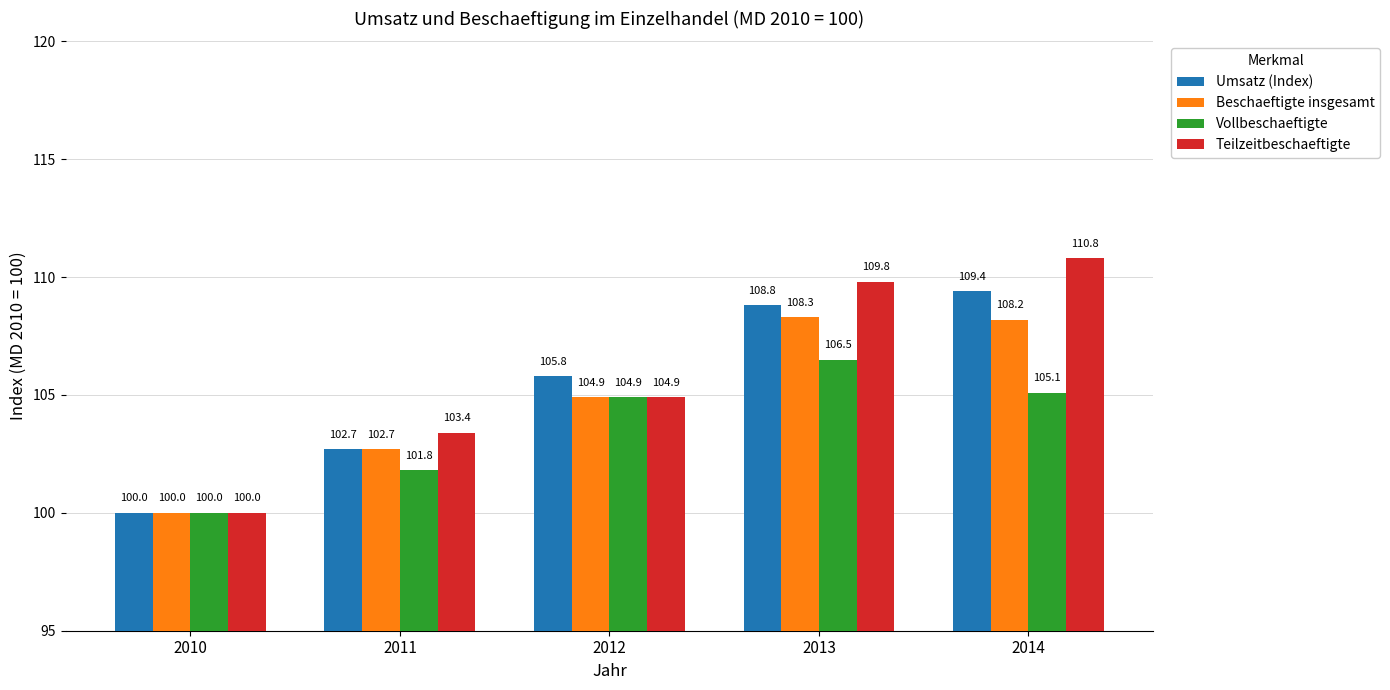

The value of Umsatz (Index) at 2013 is 108.8. True or false?

True